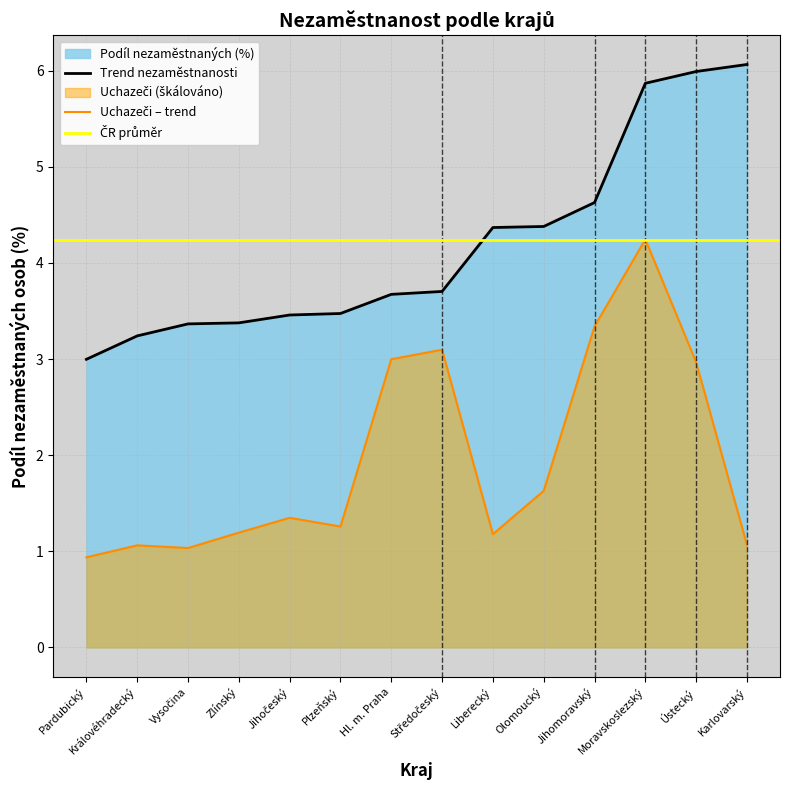

What is the average value?

4.2